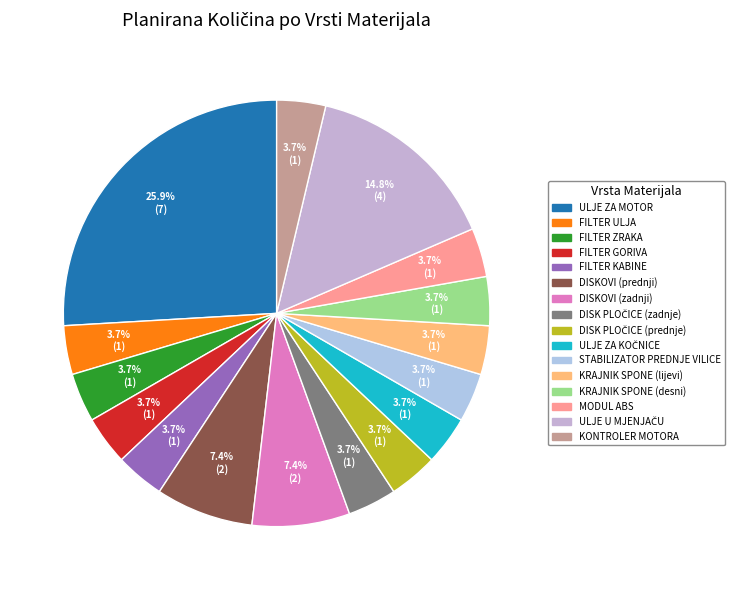

What percentage is NOT represented by FILTER GORIVA?

96.3%